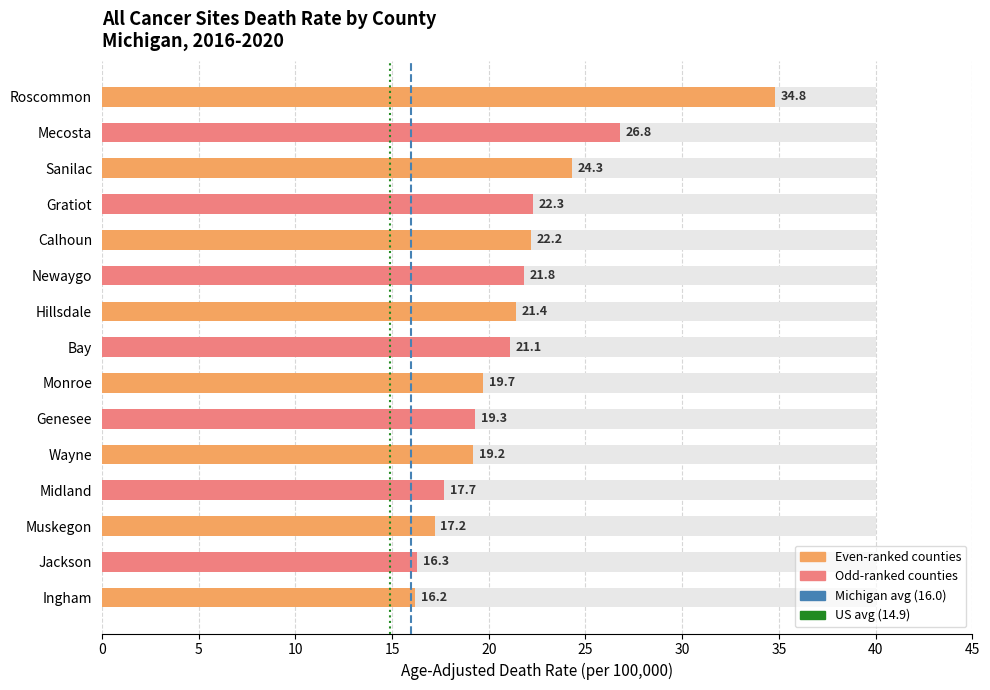

What is the value of the 11th bar from the left?

19.2